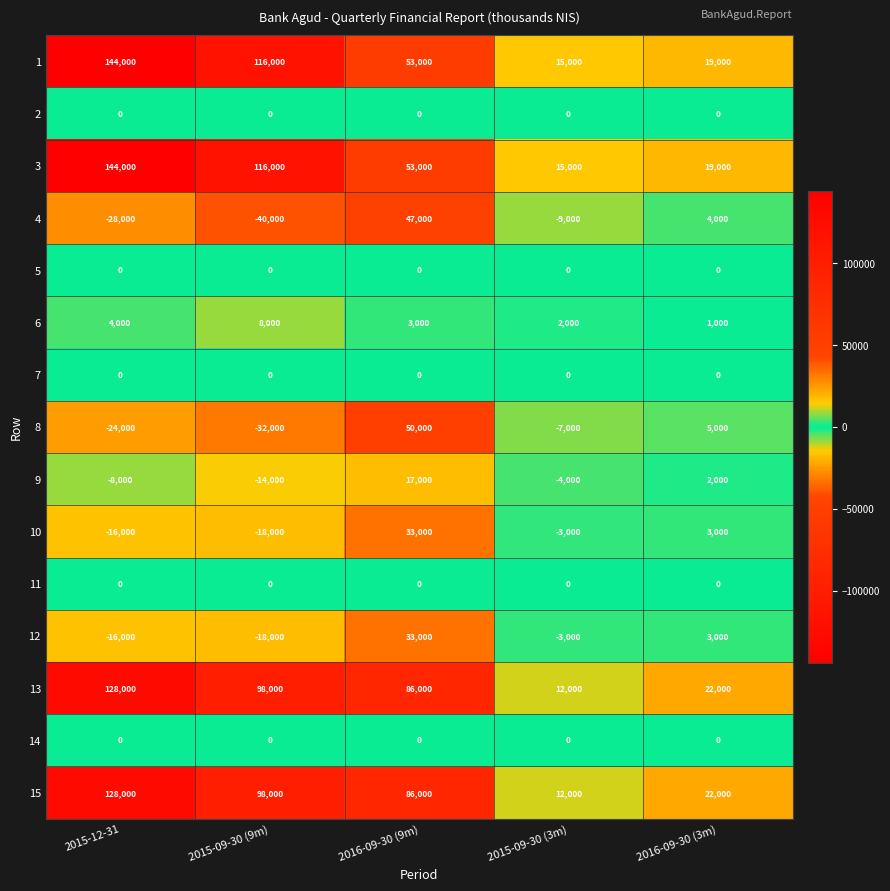

How many data points in 1 are less than 53000?

2